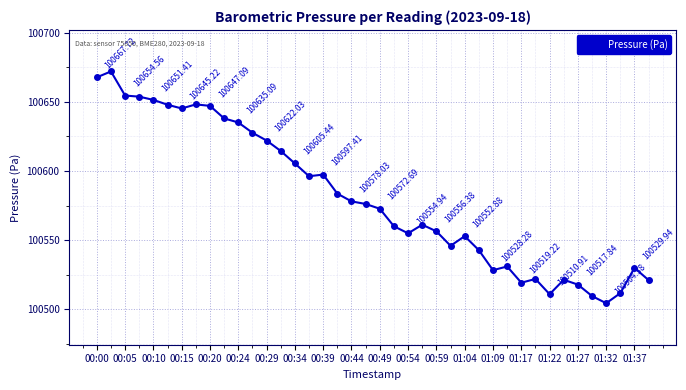

What is the sum of all values?

4023235.9